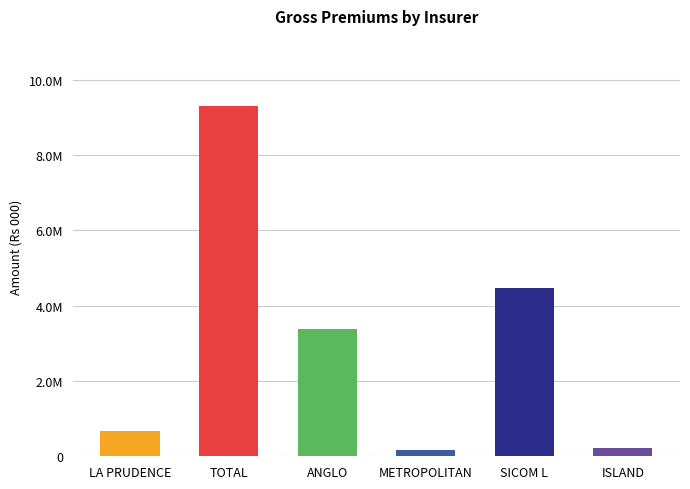

Read the value at LA PRUDENCE.

683892.0